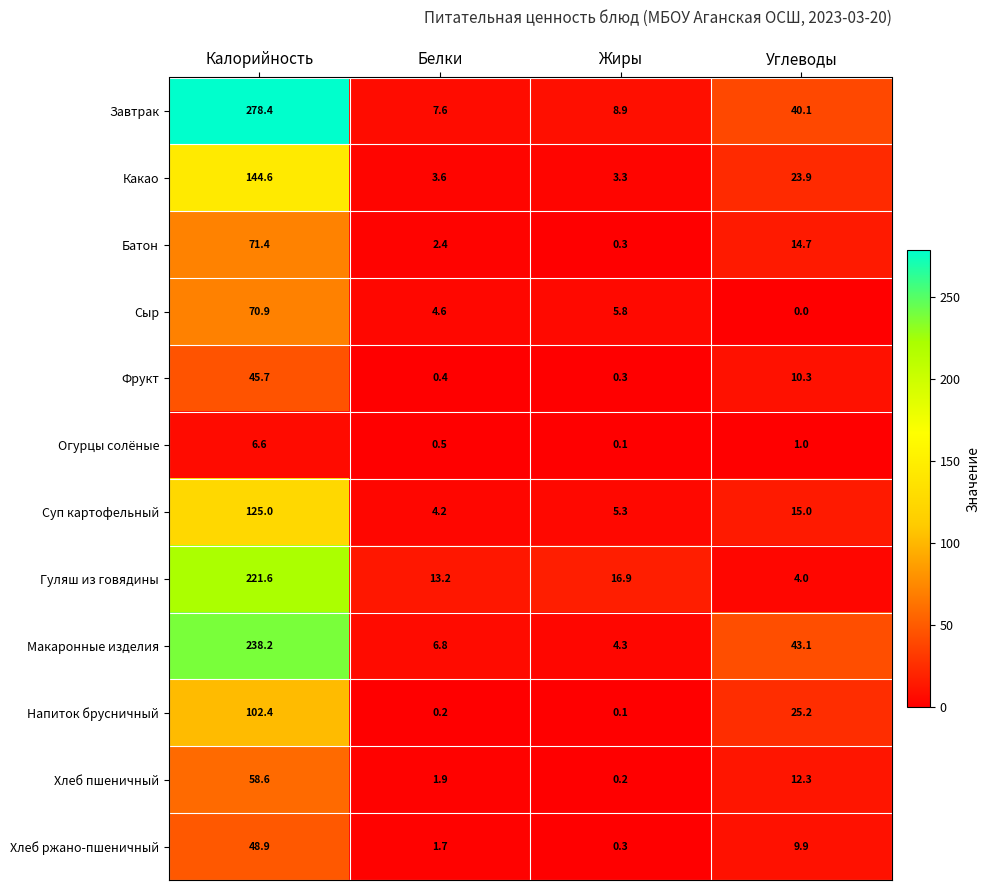

What is the difference between the highest and lowest values at Белки?

13.0